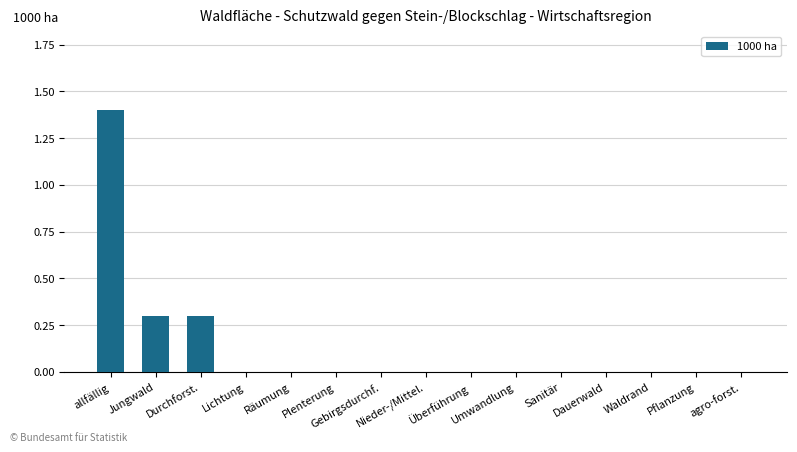

How many categories are shown in the chart?

15